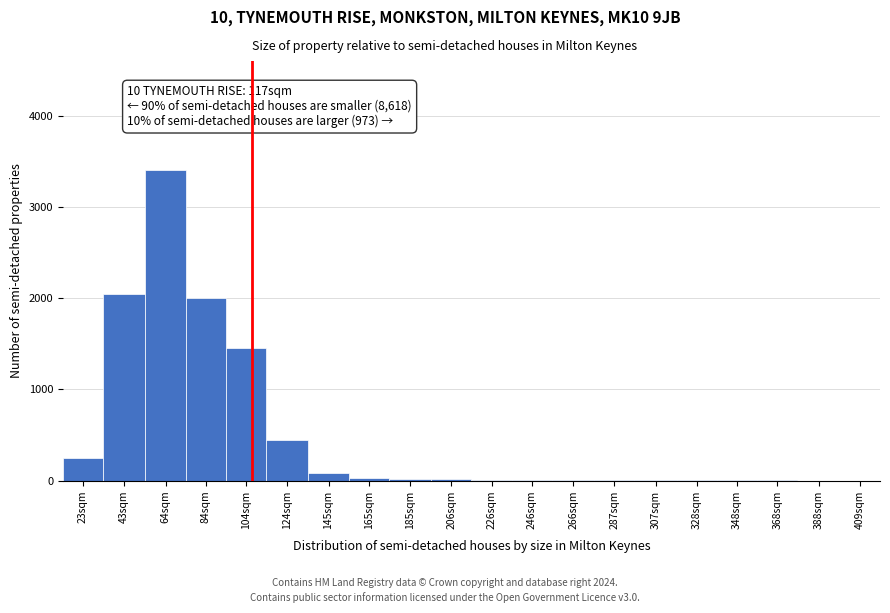

The value at 64sqm is 3400. True or false?

True